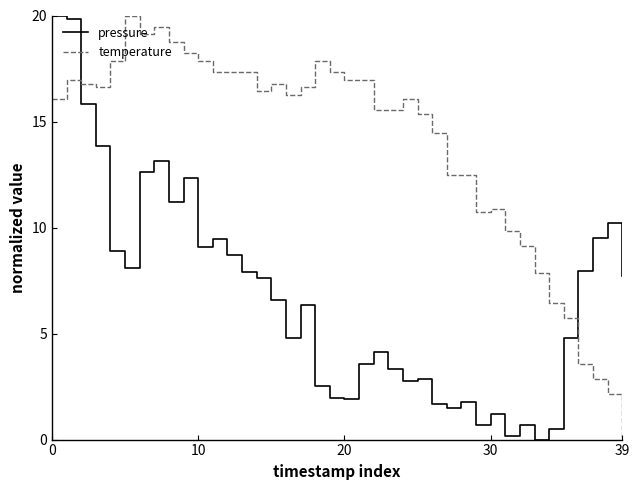

Which series has the largest total across all categories?

temperature